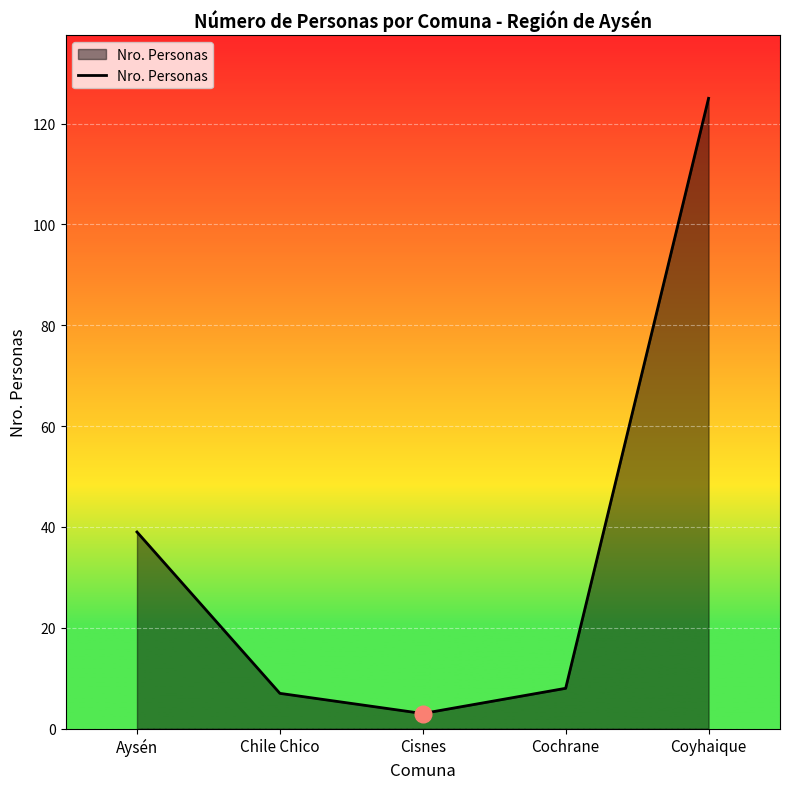

Is it true that the value at Coyhaique is 61?

False